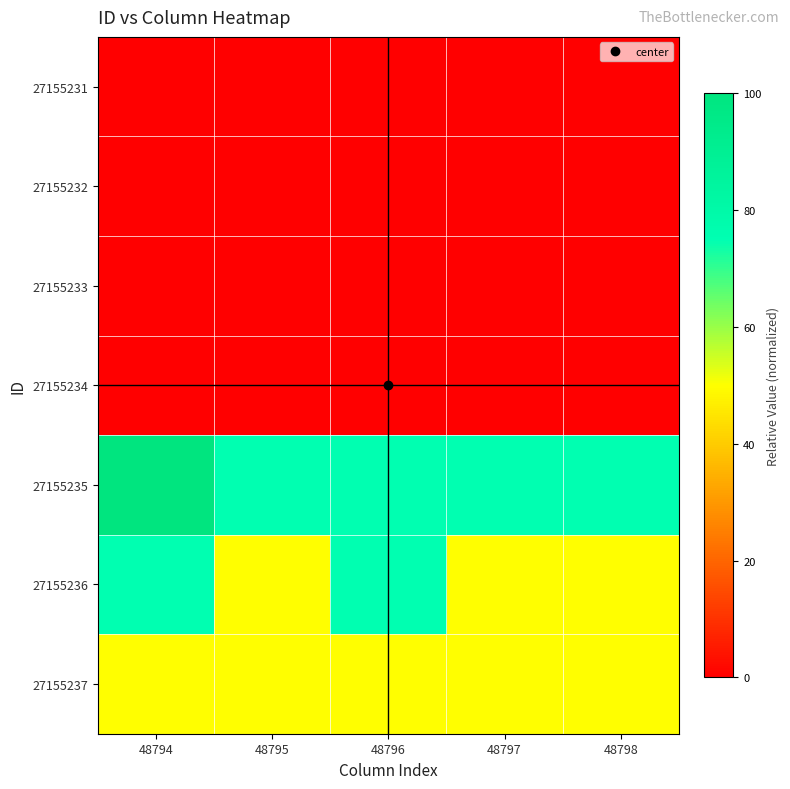

Reading left to right, what are all the values shown in this chart?

27155231: 48794=0.0	48795=0.0	48796=0.0	48797=0.0	48798=0.0
27155232: 48794=0.0	48795=0.0	48796=0.0	48797=0.0	48798=0.0
27155233: 48794=0.0	48795=0.0	48796=0.0	48797=0.0	48798=0.0
27155234: 48794=0.0	48795=0.0	48796=0.0	48797=0.0	48798=0.0
27155235: 48794=100.0	48795=75.0	48796=75.0	48797=75.0	48798=75.0
27155236: 48794=75.0	48795=50.0	48796=75.0	48797=50.0	48798=50.0
27155237: 48794=50.0	48795=50.0	48796=50.0	48797=50.0	48798=50.0